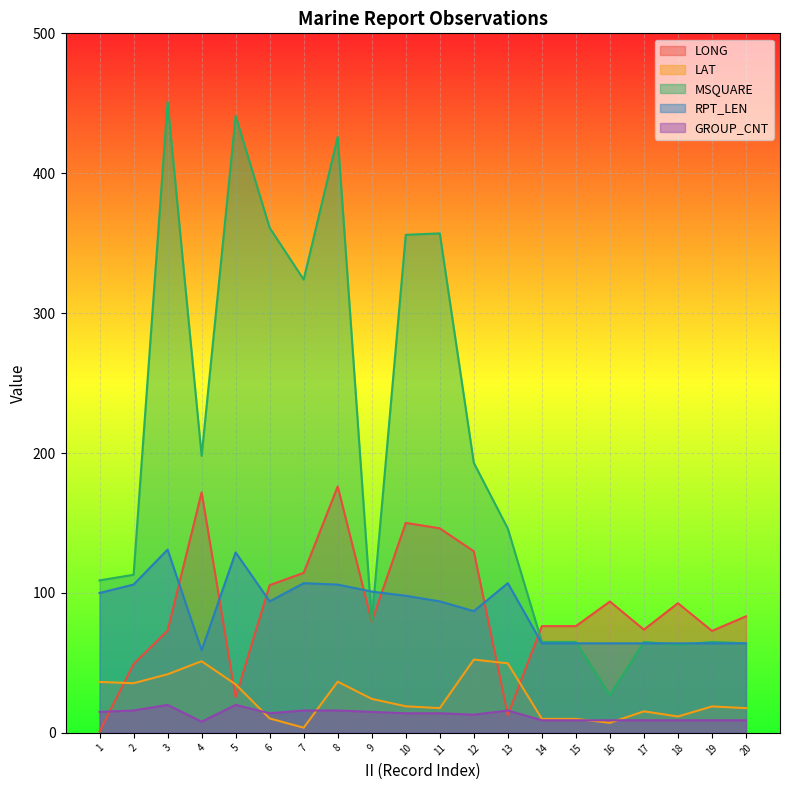

At which label does MSQUARE first exceed 146?

3